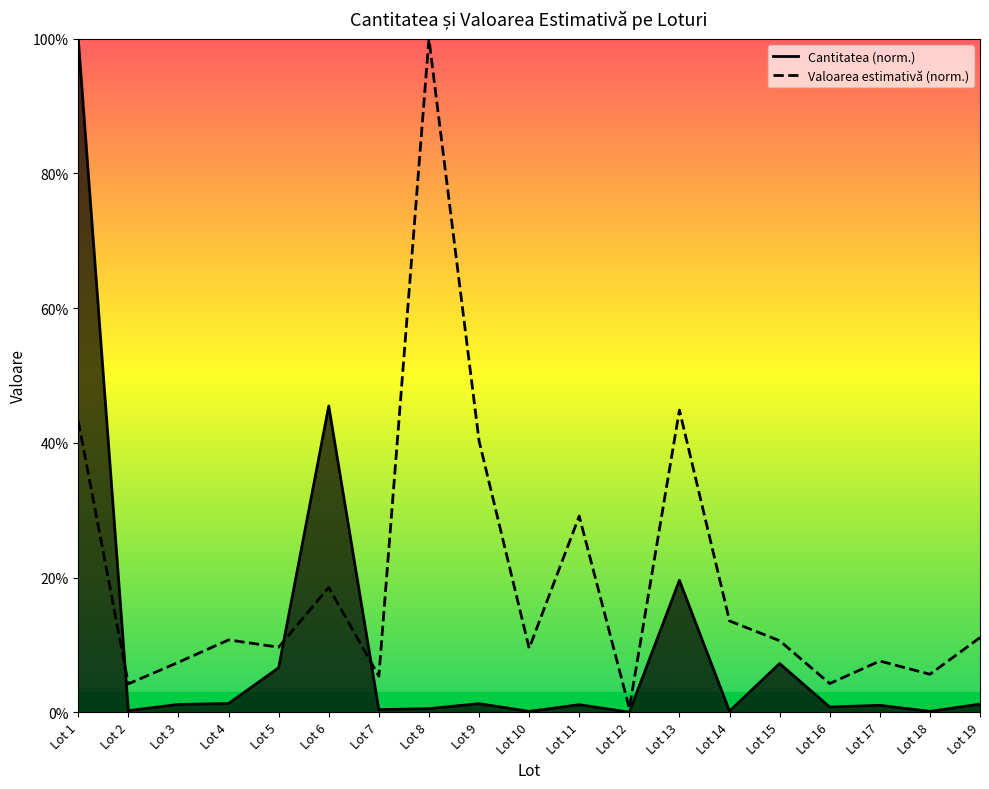

At which category is the sum across all series the highest?

Lot 1